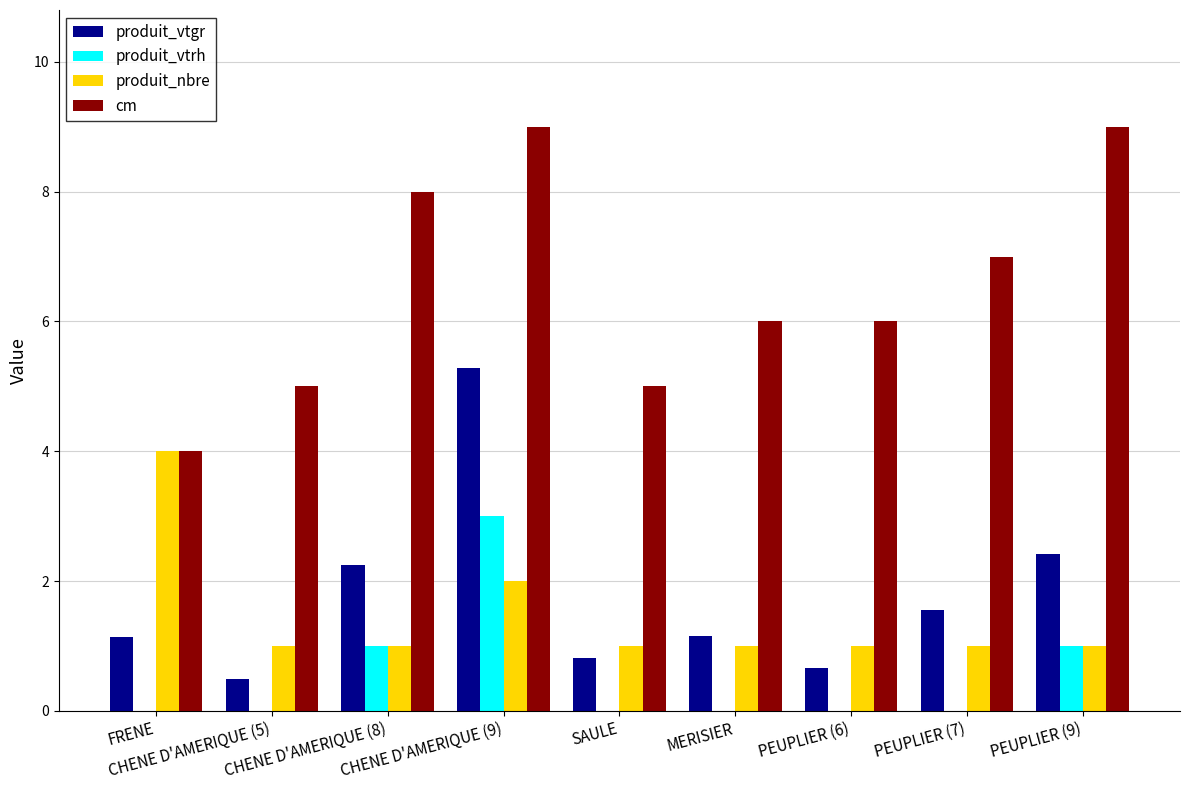

Between CHENE D'AMERIQUE (9) and MERISIER, which series saw the biggest shift?

produit_vtgr